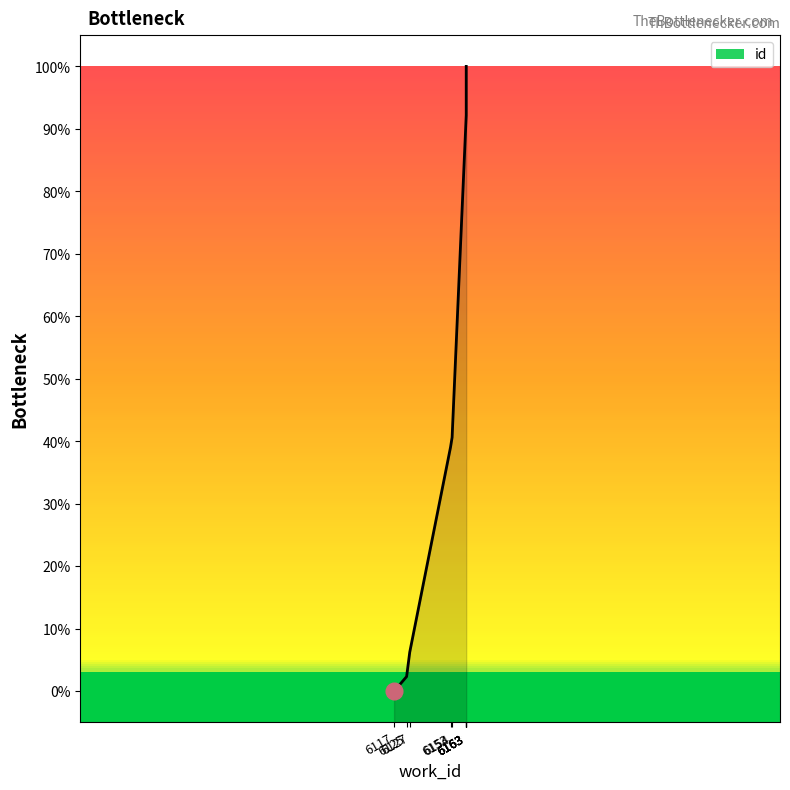

What is the maximum value shown in the chart?

100.0